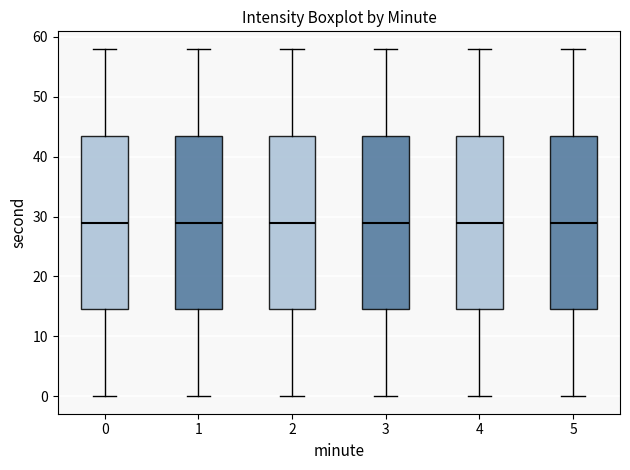

Where does the median line of the box at x = 4 sit on the y-axis? The values are not printed on the chart, so give them approximately, as read against the axis.

29